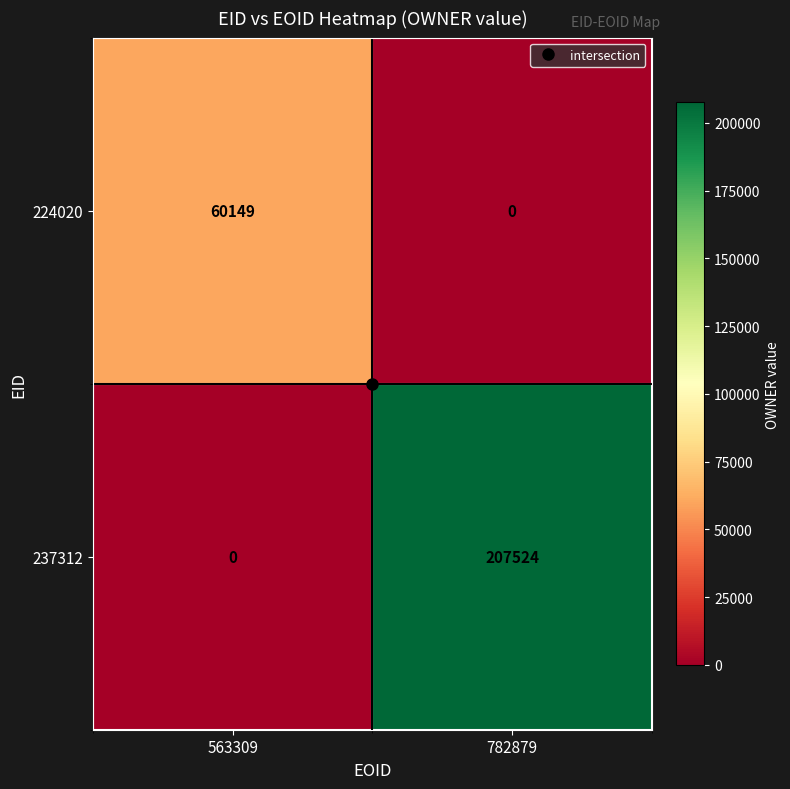

Is it true that 237312 equals -108523 at 563309?

False